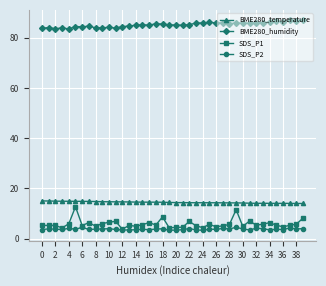

What is the value of the BME280_humidity point at the 39th from the left?

86.8